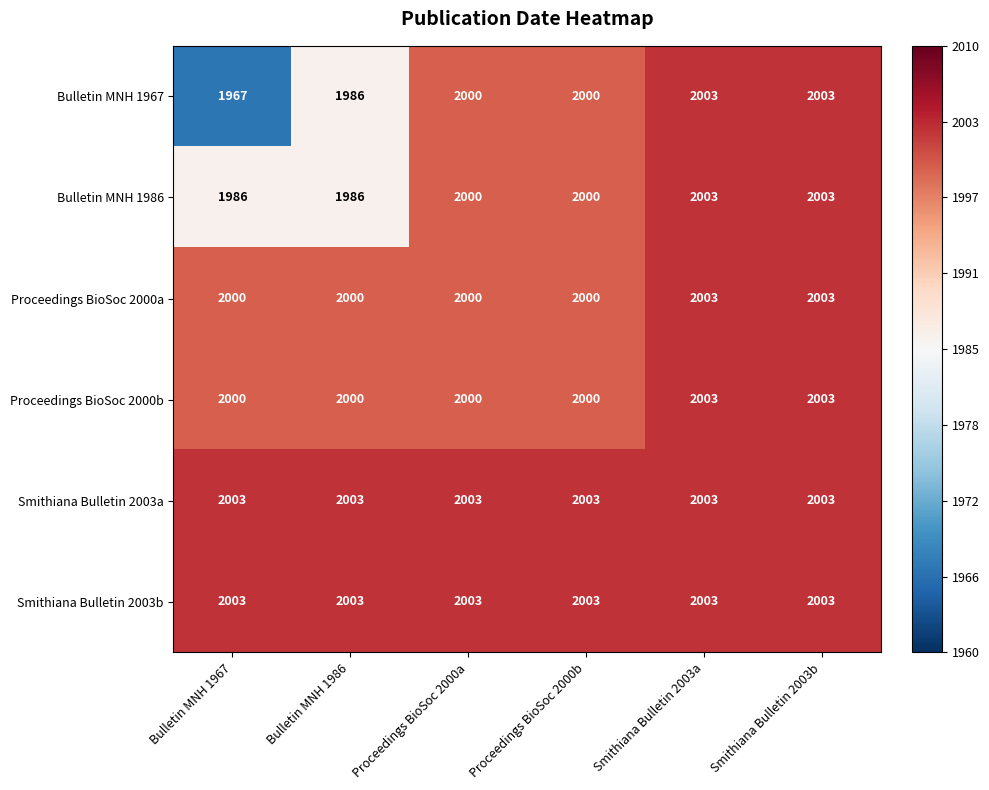

What value does the Proceedings BioSoc 2000b series have at Smithiana Bulletin 2003a?

2003